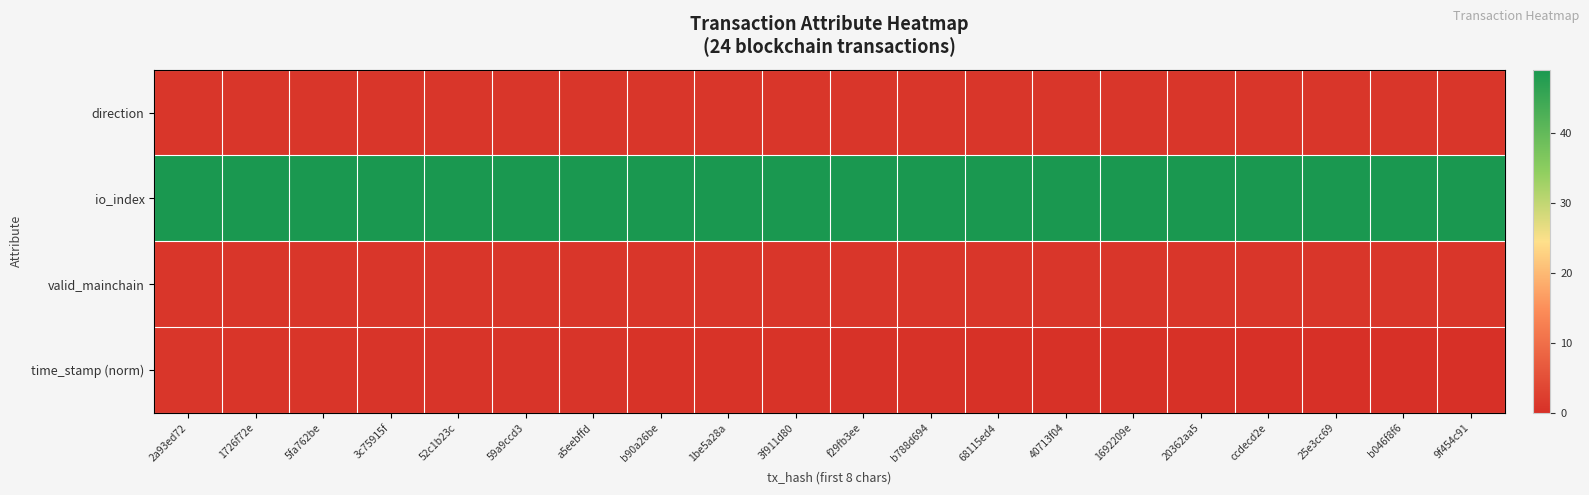

Reading left to right, extract all data points from this chart.

direction: 2a93ed72=1.0	1726f72e=1.0	5fa762be=1.0	3c75915f=1.0	52c1b23c=1.0	59a9ccd3=1.0	a5eebffd=1.0	b90a26be=1.0	1be5a28a=1.0	3f911d80=1.0	f29fb3ee=1.0	b788d694=1.0	68115ed4=1.0	40713f04=1.0	1692209e=1.0	20362aa5=1.0	ccdecd2e=1.0	25e3cc69=1.0	b046f8f6=1.0	9f454c91=1.0
io_index: 2a93ed72=49.0	1726f72e=49.0	5fa762be=49.0	3c75915f=49.0	52c1b23c=49.0	59a9ccd3=49.0	a5eebffd=49.0	b90a26be=49.0	1be5a28a=49.0	3f911d80=49.0	f29fb3ee=49.0	b788d694=49.0	68115ed4=49.0	40713f04=49.0	1692209e=49.0	20362aa5=49.0	ccdecd2e=49.0	25e3cc69=49.0	b046f8f6=49.0	9f454c91=49.0
valid_mainchain: 2a93ed72=1.0	1726f72e=1.0	5fa762be=1.0	3c75915f=1.0	52c1b23c=1.0	59a9ccd3=1.0	a5eebffd=1.0	b90a26be=1.0	1be5a28a=1.0	3f911d80=1.0	f29fb3ee=1.0	b788d694=1.0	68115ed4=1.0	40713f04=1.0	1692209e=1.0	20362aa5=1.0	ccdecd2e=1.0	25e3cc69=1.0	b046f8f6=1.0	9f454c91=1.0
time_stamp (norm): 2a93ed72=1.0	1726f72e=0.9	5fa762be=0.9	3c75915f=0.8	52c1b23c=0.8	59a9ccd3=0.7	a5eebffd=0.7	b90a26be=0.6	1be5a28a=0.6	3f911d80=0.5	f29fb3ee=0.5	b788d694=0.4	68115ed4=0.4	40713f04=0.3	1692209e=0.3	20362aa5=0.2	ccdecd2e=0.2	25e3cc69=0.1	b046f8f6=0.1	9f454c91=0.0